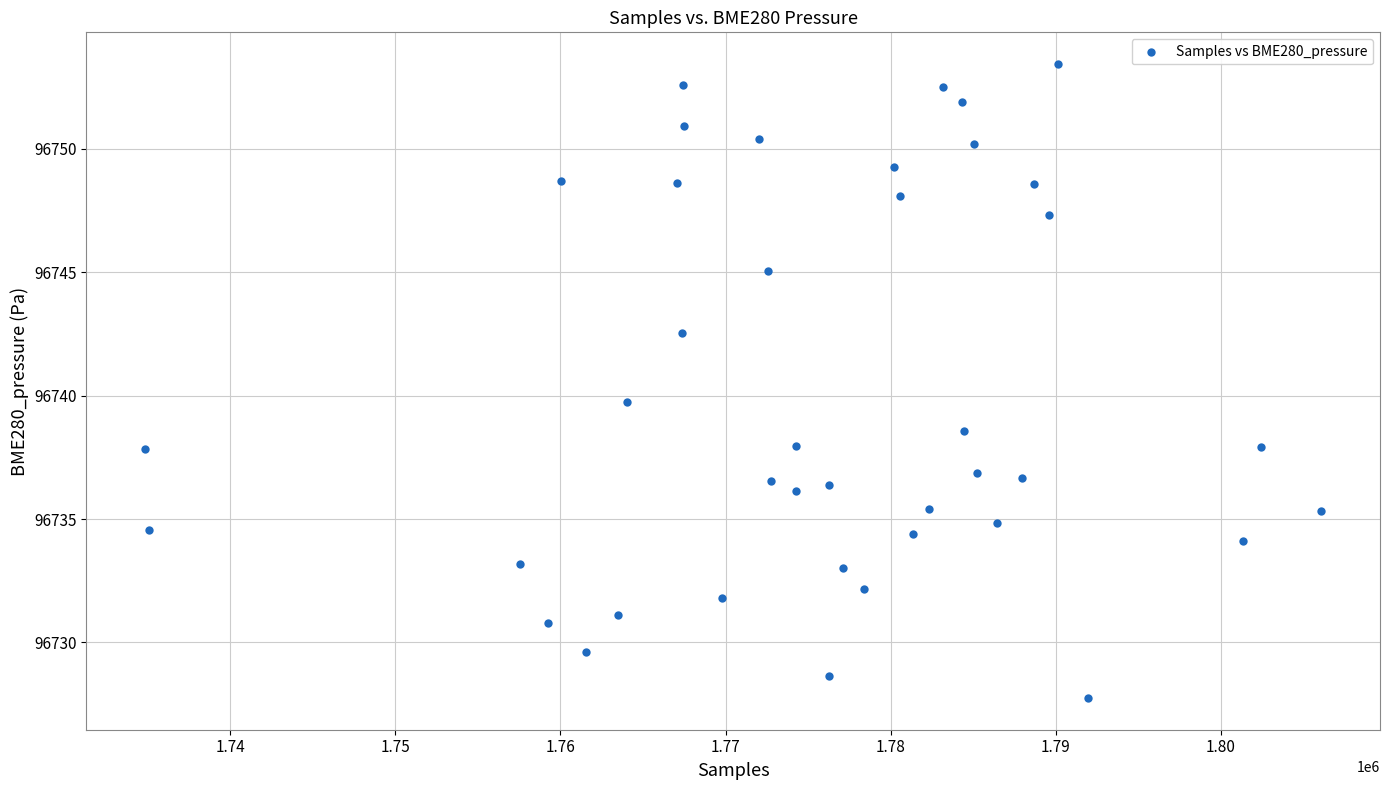

What is the range of X values (max minus min)?

71232.0